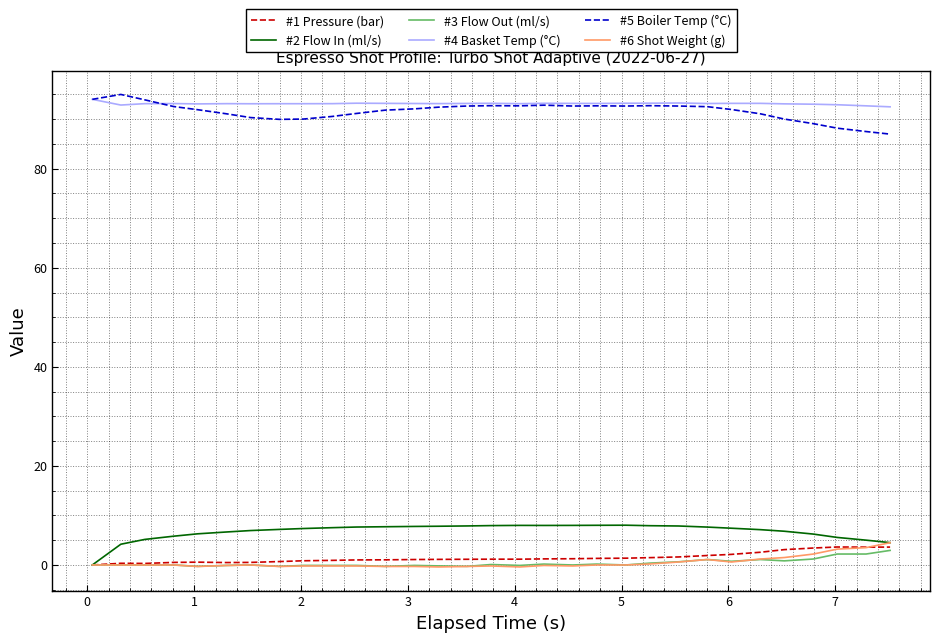

What is the lowest value of the #5 Boiler Temp (°C) series?

87.0